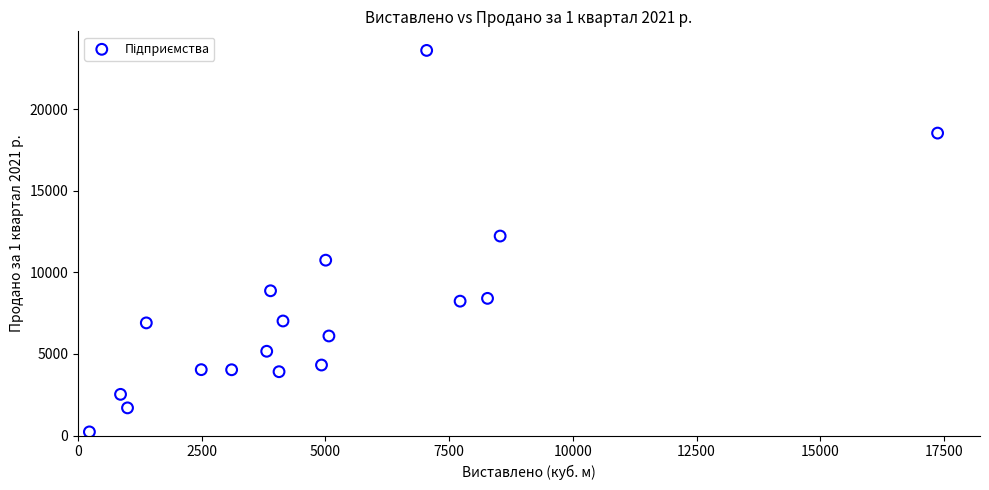

What is the range of X values (max minus min)?

17140.0